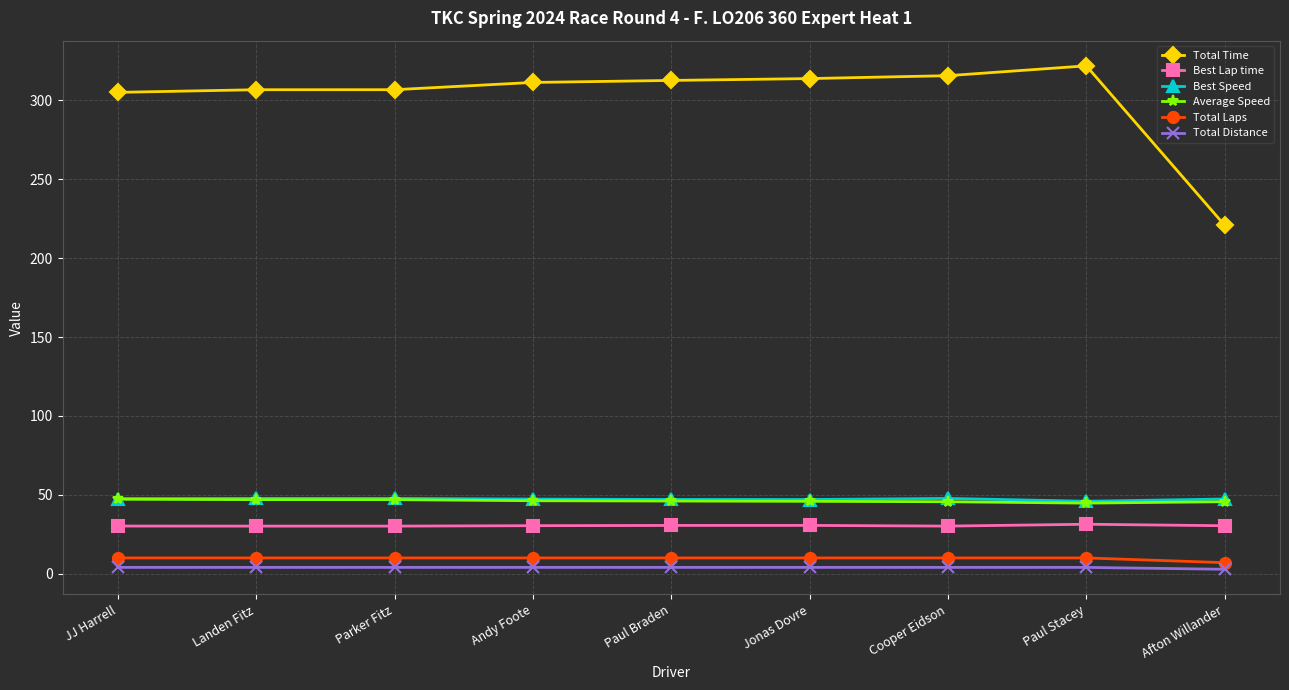

What is the minimum value for Best Speed?

45.9